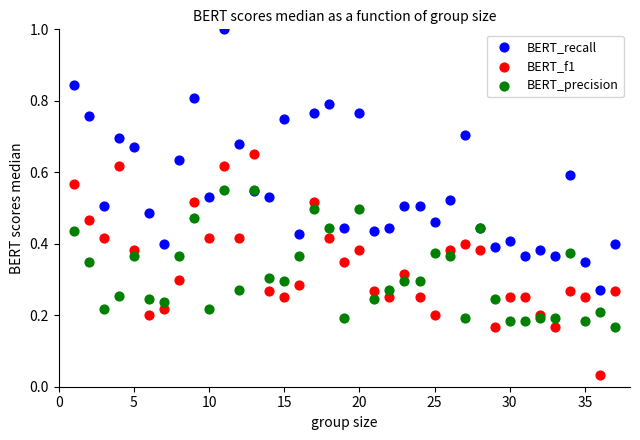

Which series contains the highest Y value?

BERT_recall